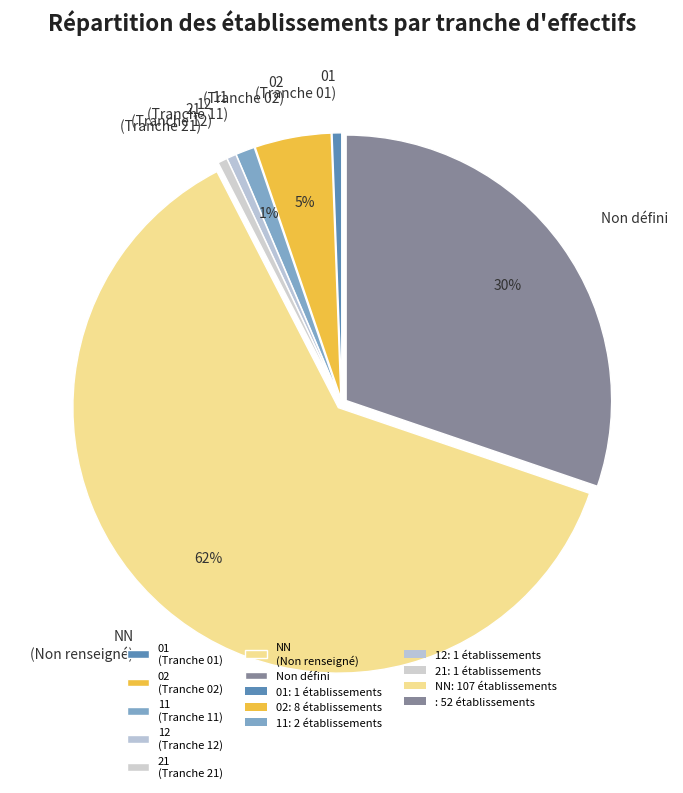

Which slice is the largest?

NN (Non renseigné)